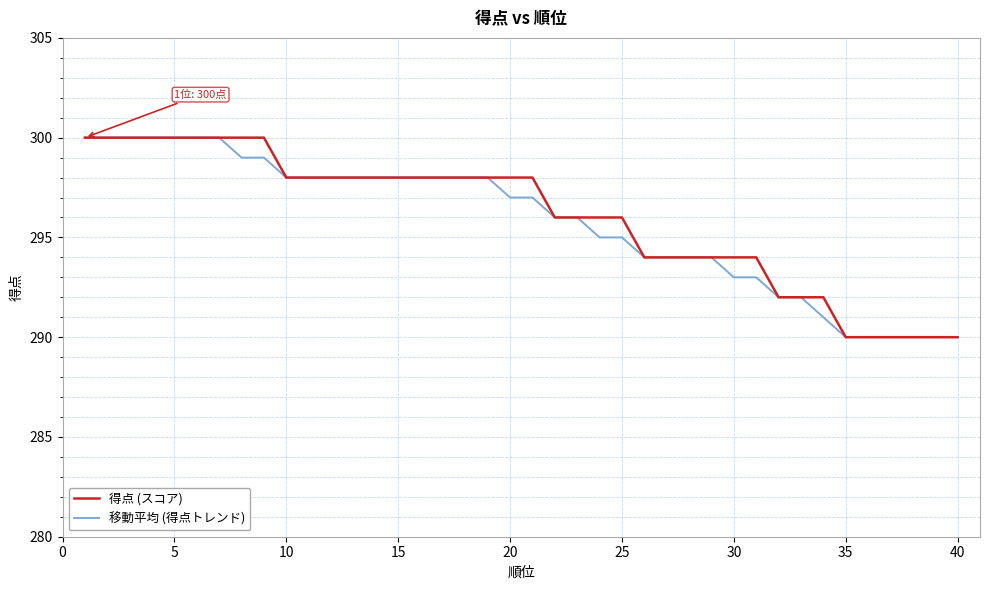

True or false: 得点 (スコア) and 移動平均 (得点トレンド) intersect in this chart.

False